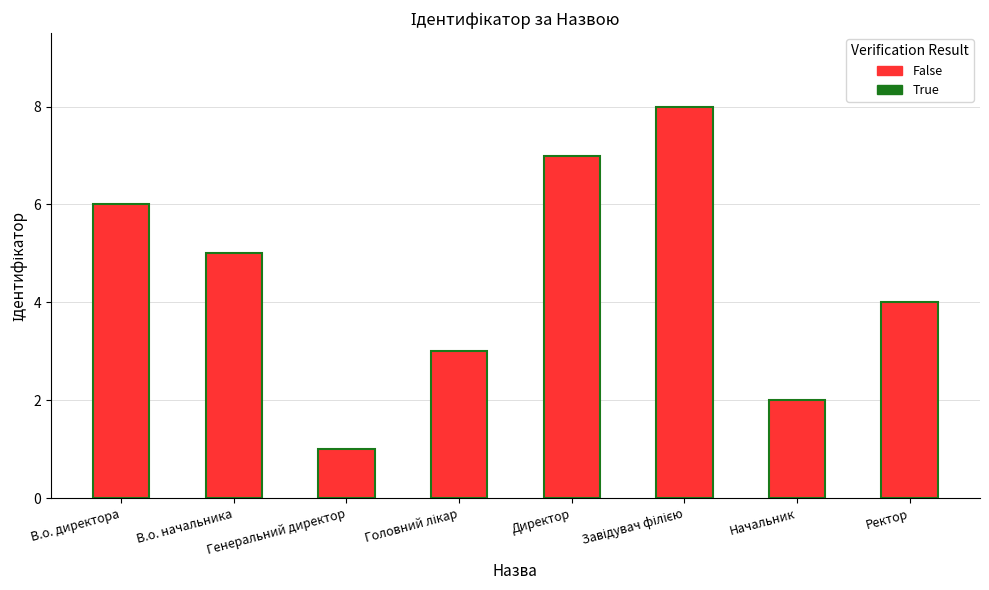

Where does the data first go above 5?

В.о. директора